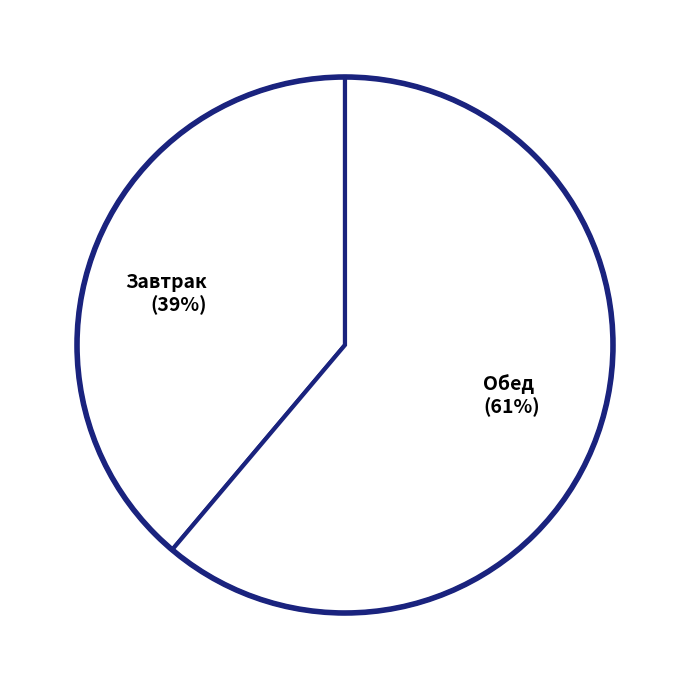

Count the number of slices in the pie.

2